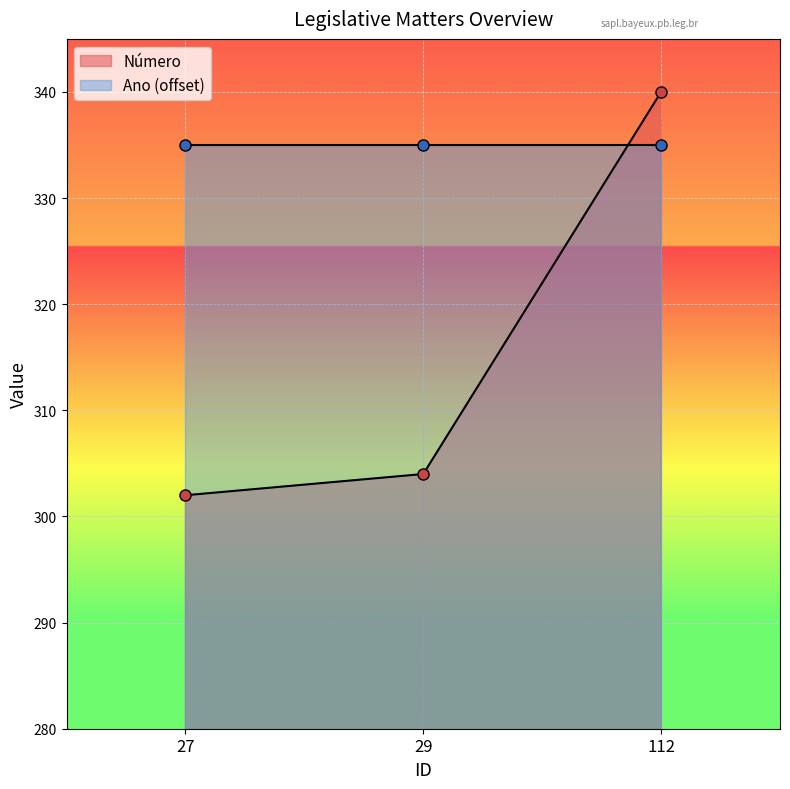

What is the value of the 3rd point from the left?

340